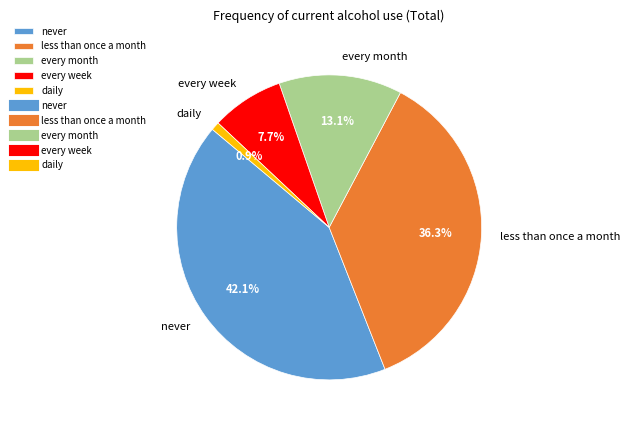

How much of the chart is everything except never?

57.9%